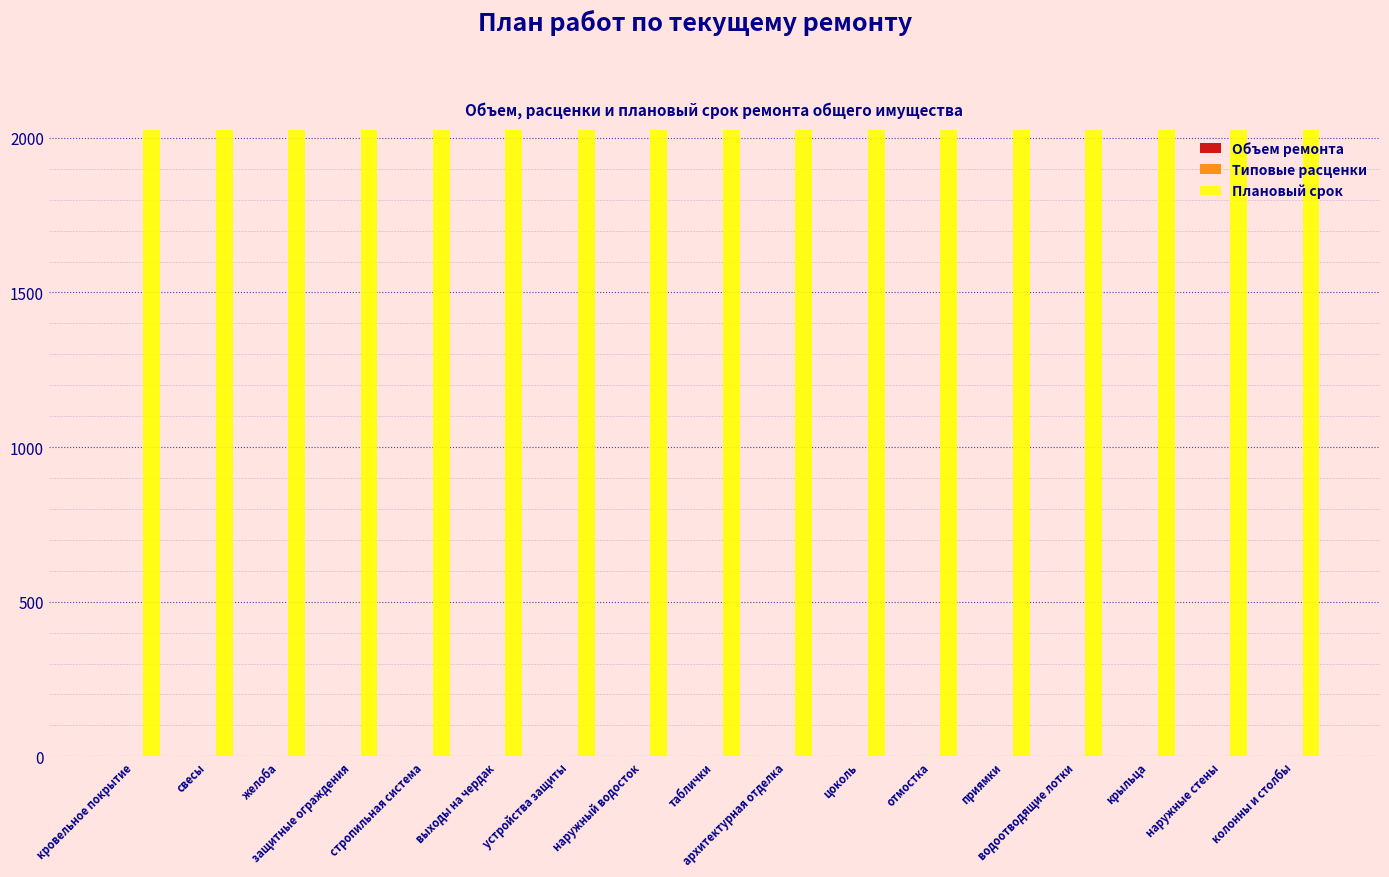

Is the value of Типовые расценки at стропильная система greater than the value of Объем ремонта at защитные ограждения?

No